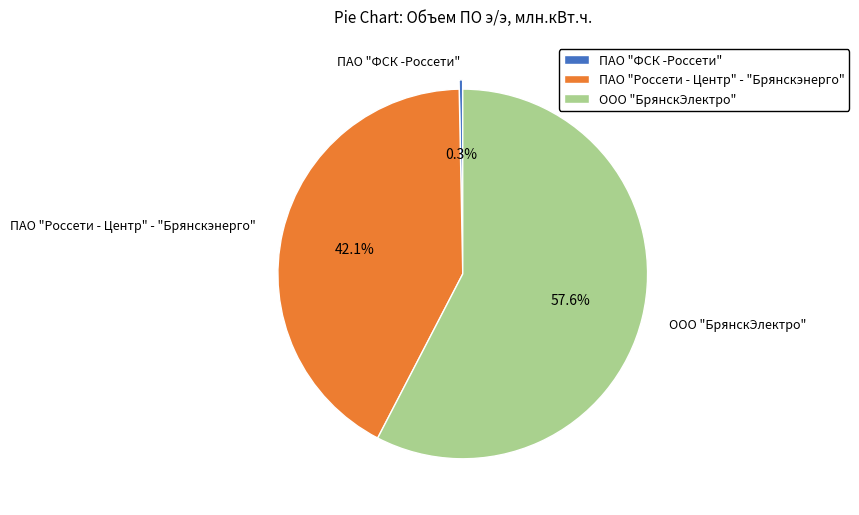

To the nearest percent, what is the average slice percentage?

33%